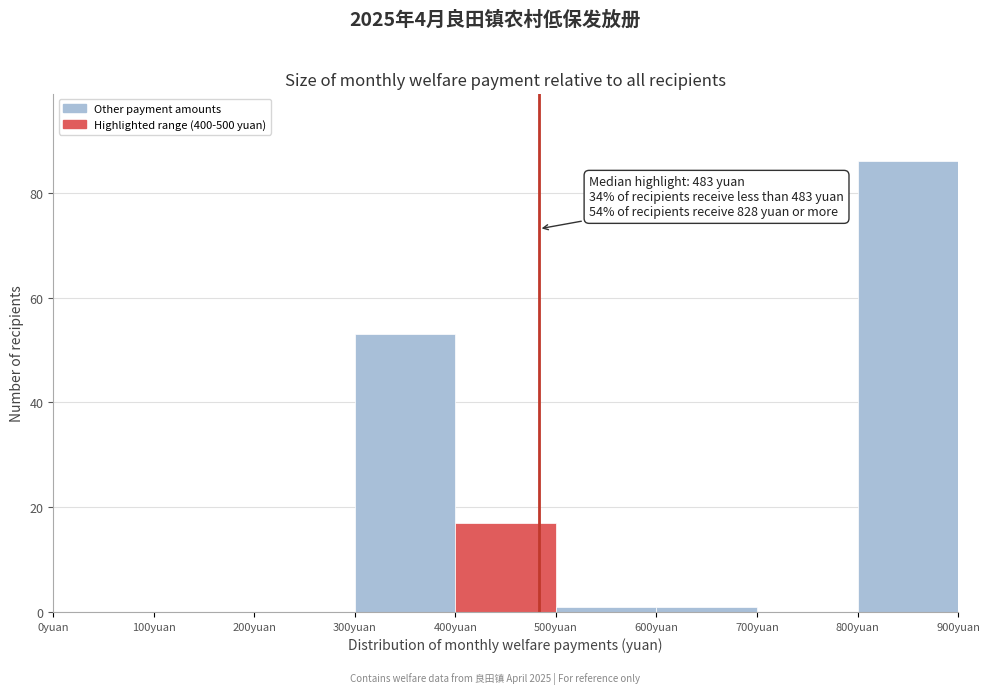

Which range on the x-axis has the tallest bar?

800 to 900